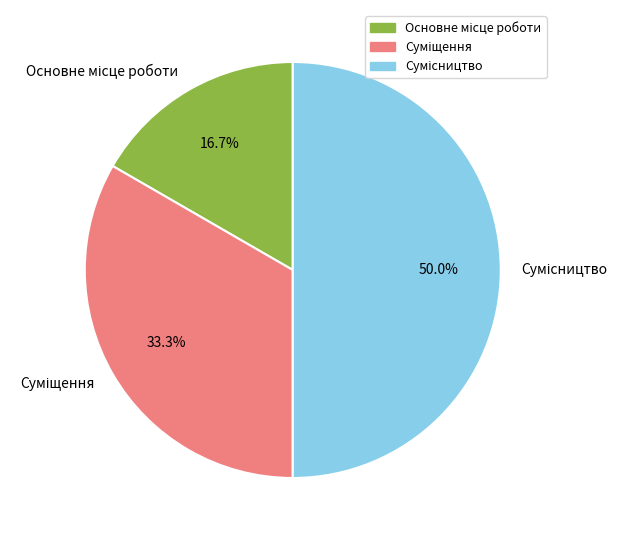

What is the ratio of the value at Сумісництво to the value at Суміщення?

1.5